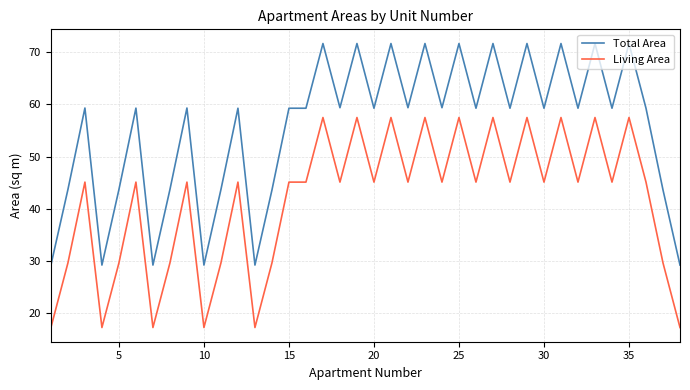

Which series has the widest spread of values?

Total Area